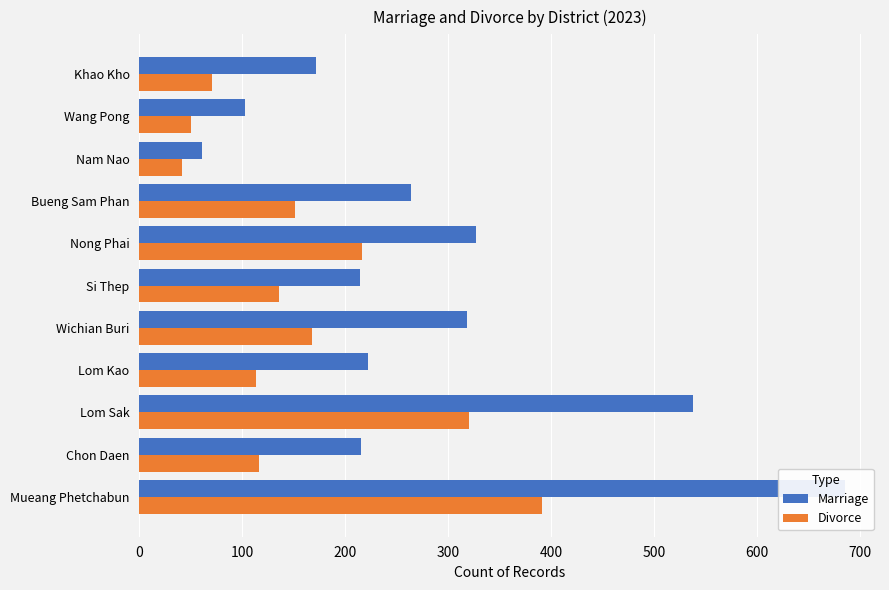

Are the bars grouped side by side (vs. stacked)?

Yes